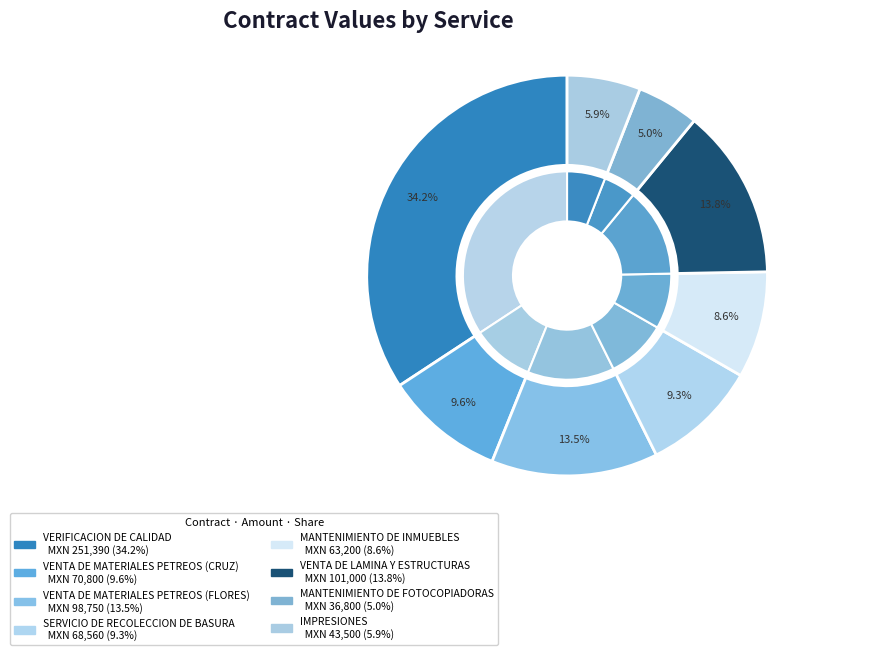

How many slices are in this pie chart?

8